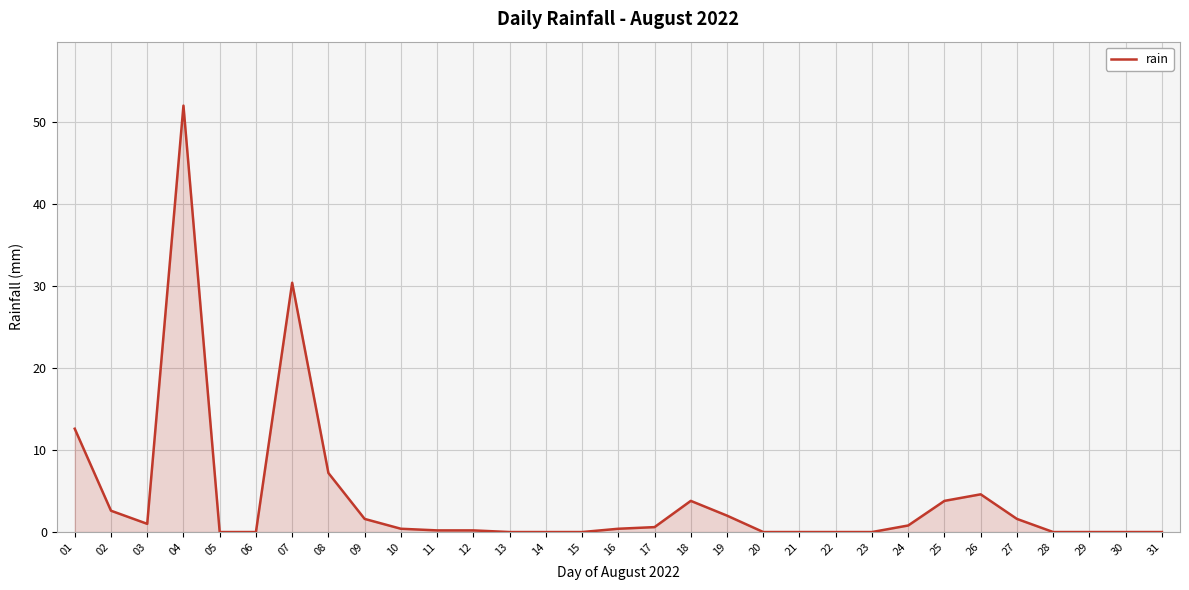

At which label is the value closest to 26?

07